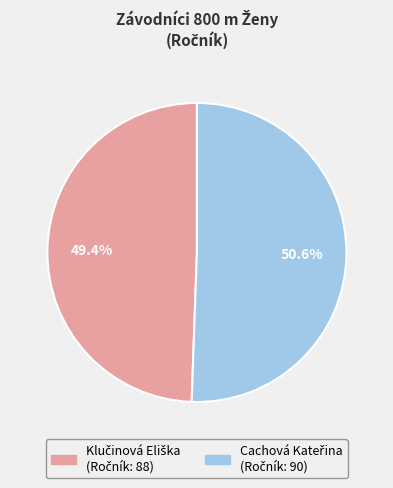

Is there a majority slice in this chart?

Yes